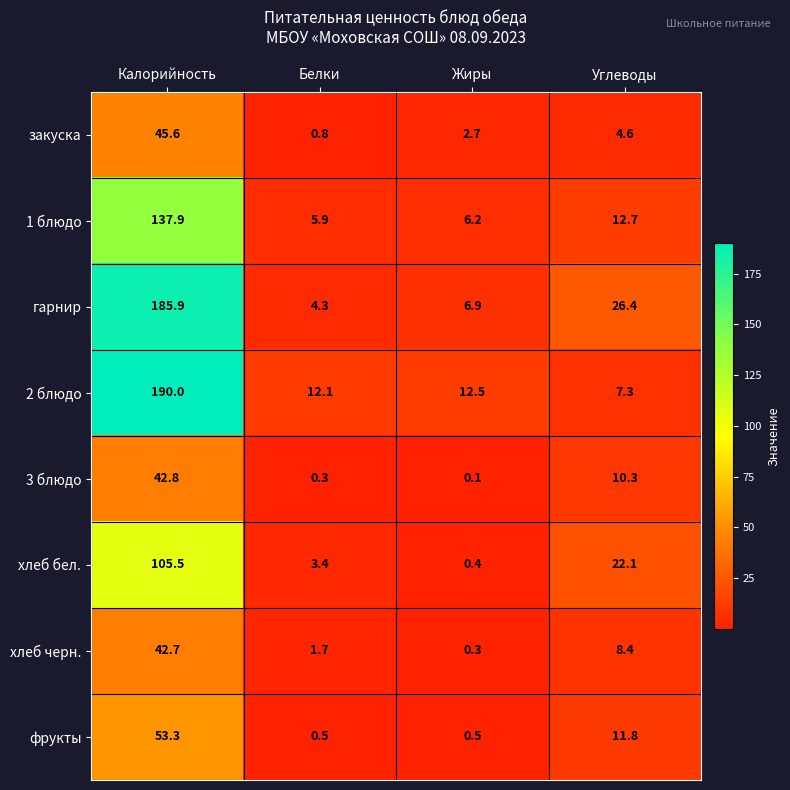

What is the difference between the maximum and second lowest values in the хлеб бел. series?

102.1